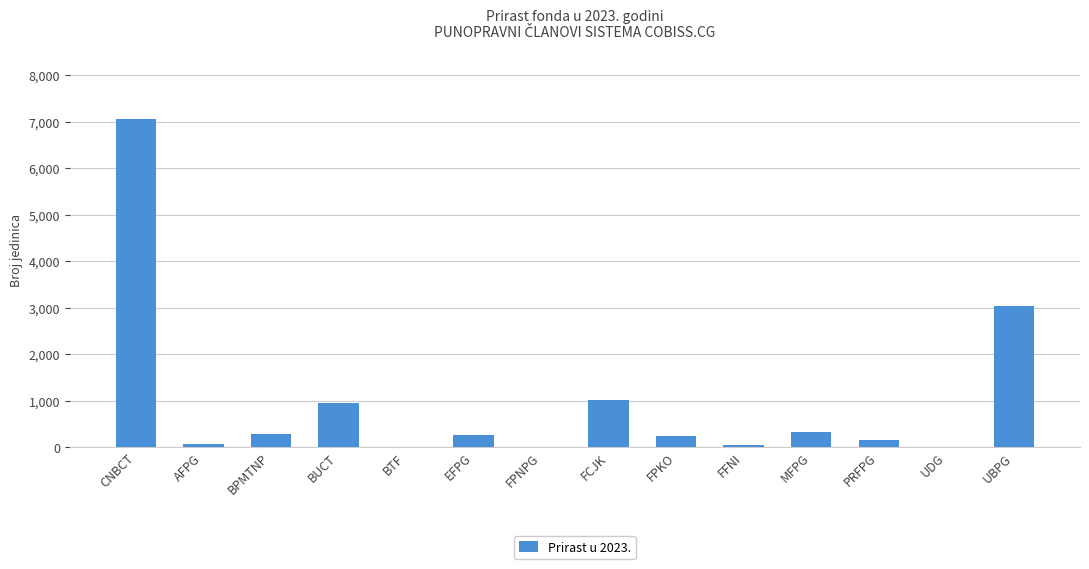

The chart shows a value of 959 at BUCT. True or false?

True